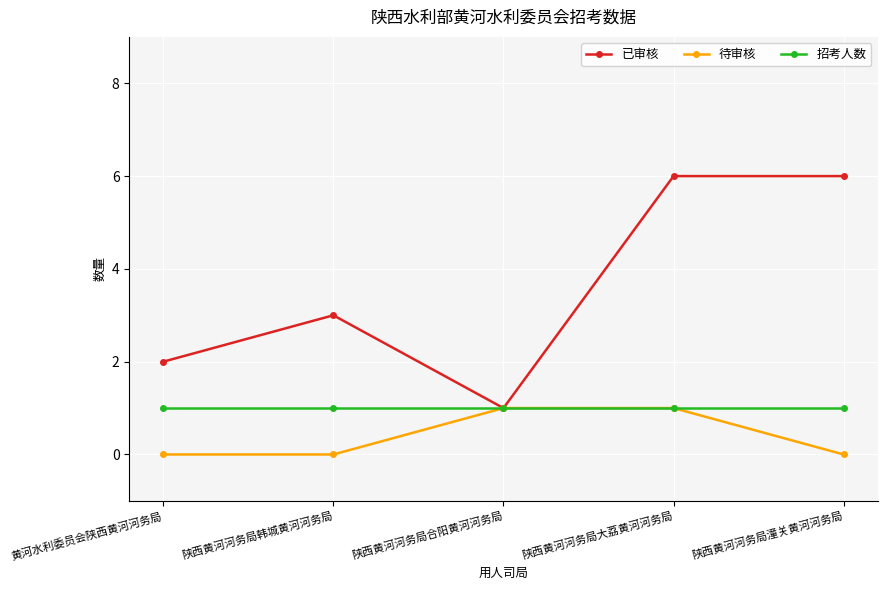

What is the average value of the 已审核 series?

4